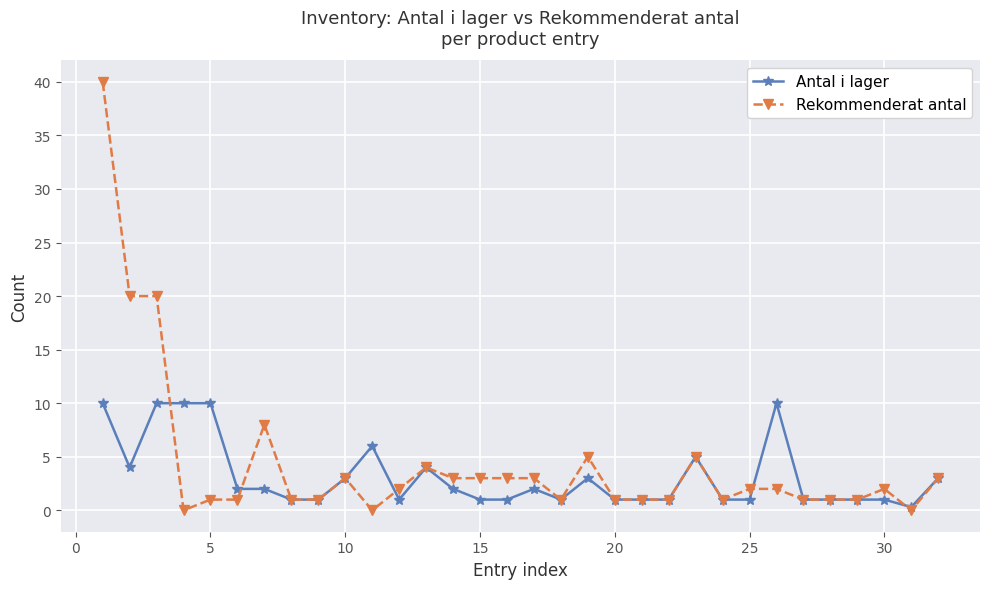

Rank the series by their maximum value, from highest to lowest.

Rekommenderat antal, Antal i lager